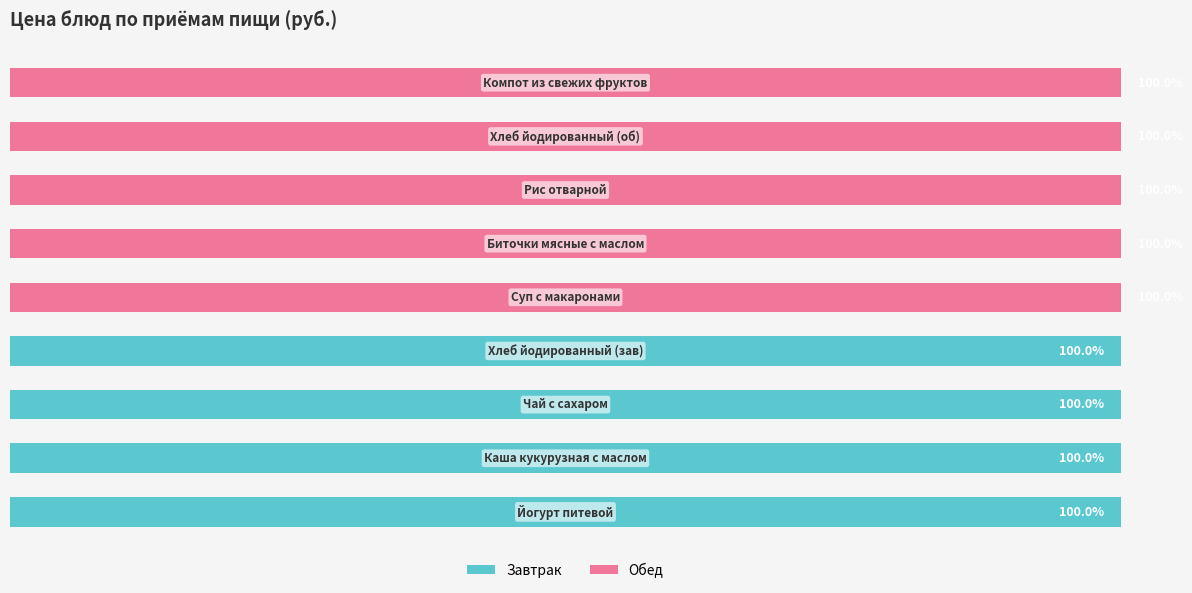

What is the highest value of the Завтрак series?

100